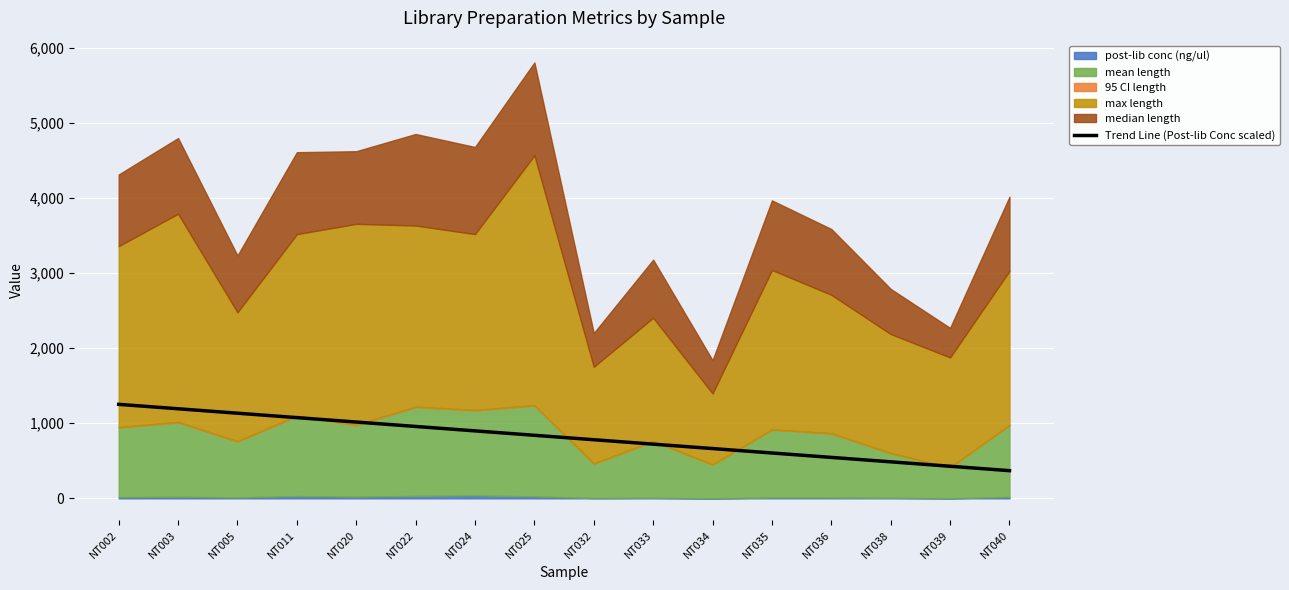

What is the highest value of the Trend Line (Post-lib Conc scaled) series?

1251.4